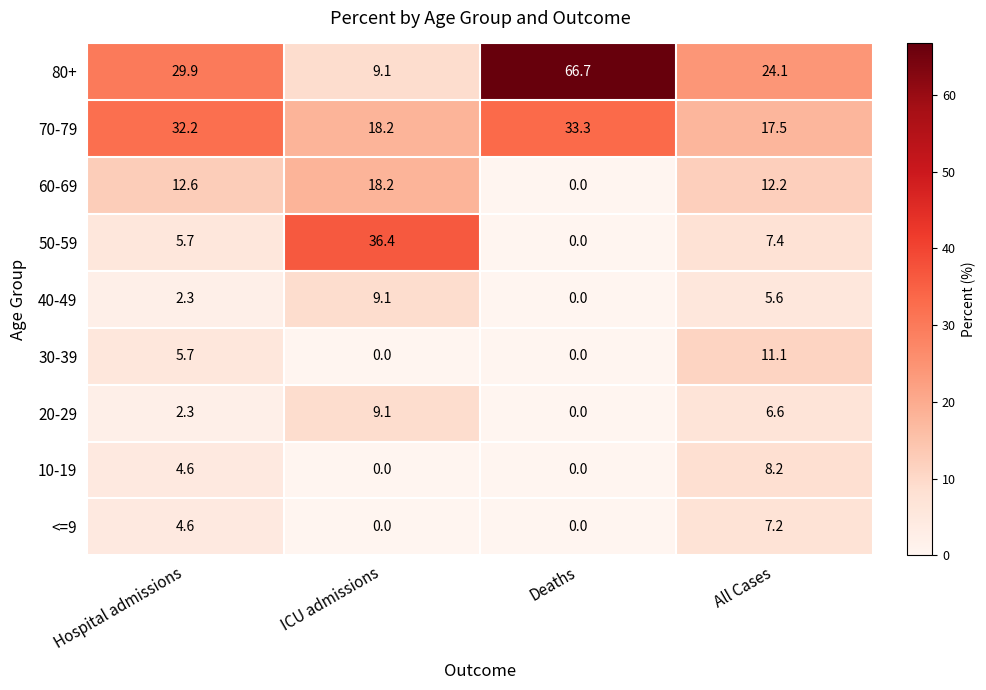

What is the spread (max minus min) of values at Hospital admissions?

29.9